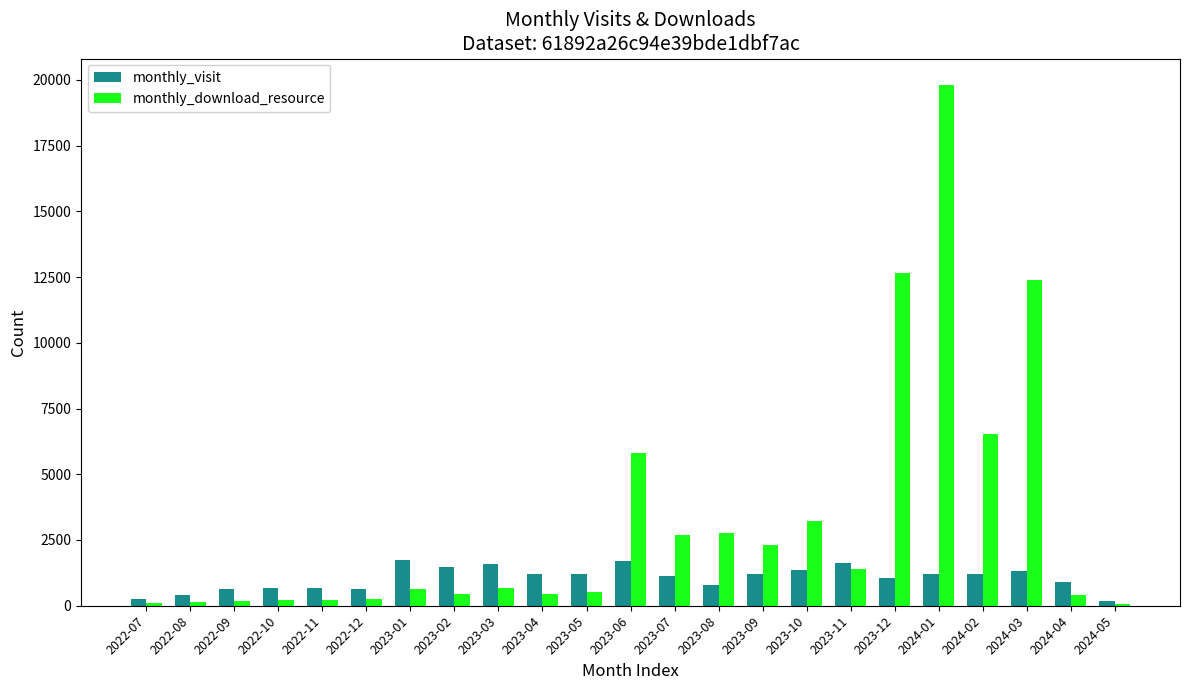

Where is monthly_download_resource nearest to the value 9952?

2024-03